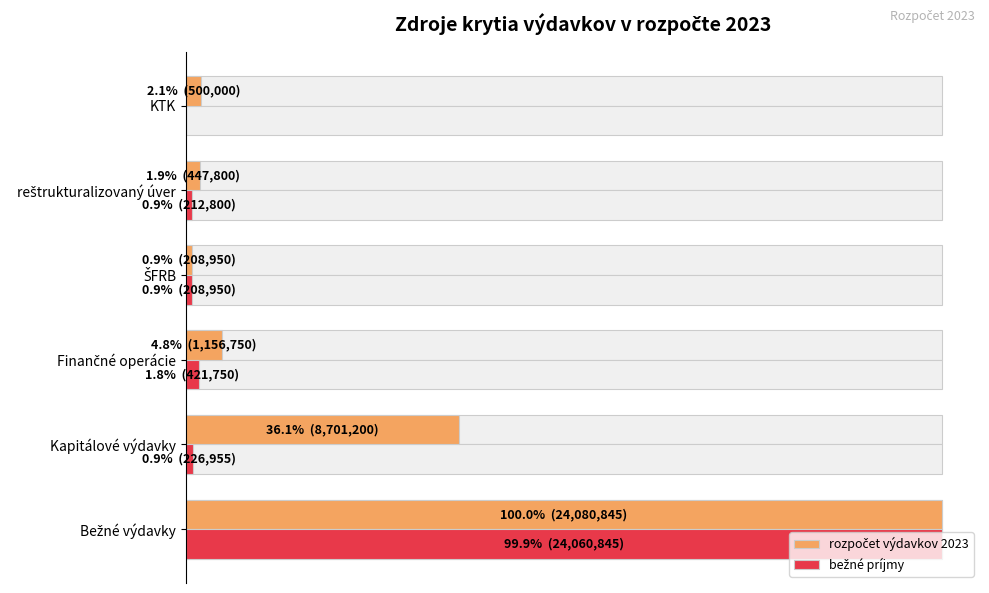

Reading right to left, extract all data points from this chart.

rozpočet výdavkov 2023: 500000	447800	208950	1156750	8701200	24080845
bežné príjmy: 0	212800	208950	421750	226955	24060845